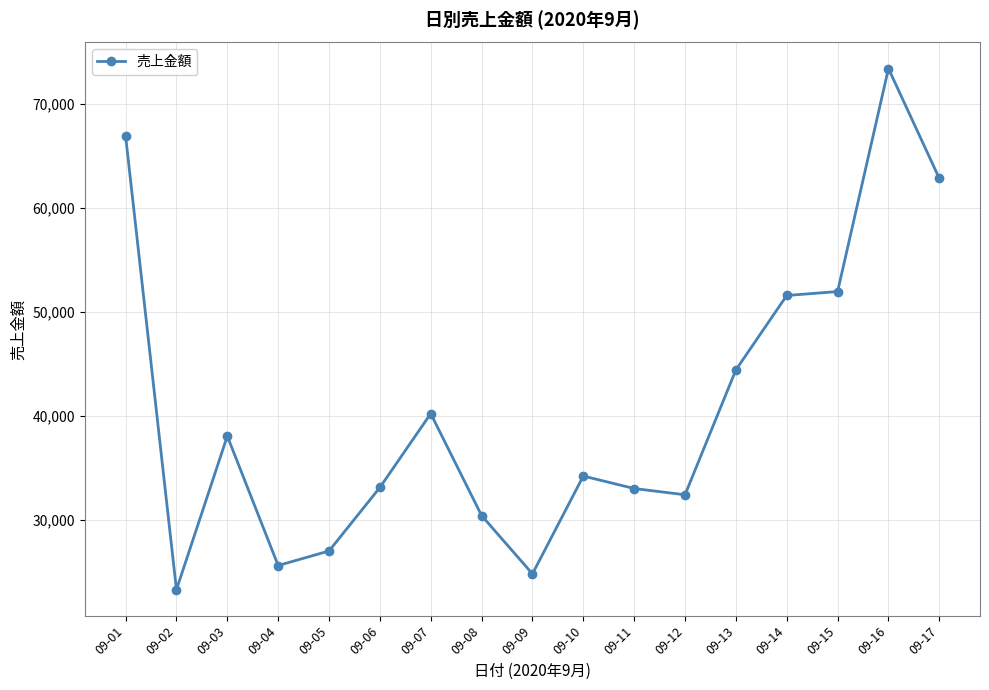

What is the difference between the values at 09-17 and 09-03?

24760